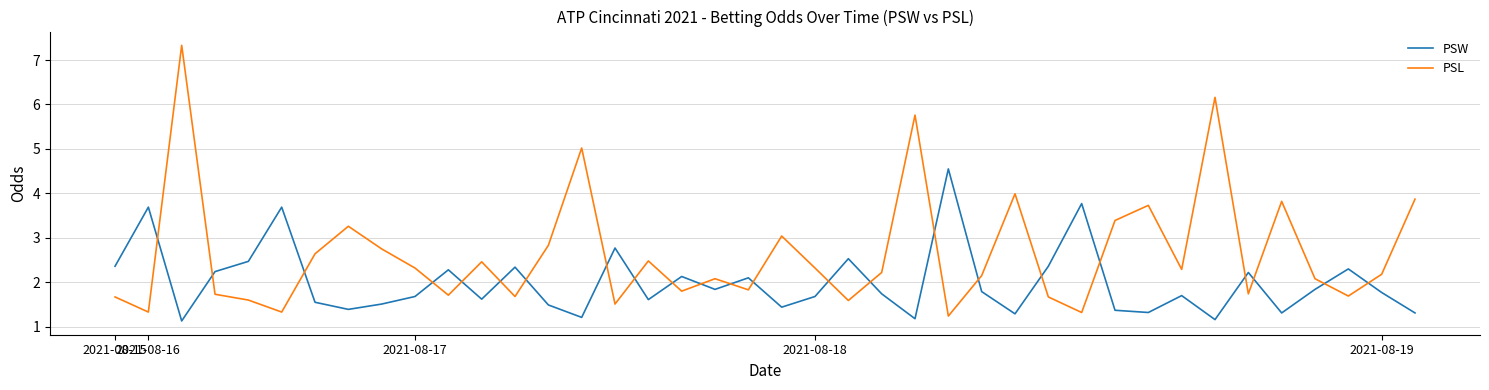

Which series has the widest spread of values?

PSL